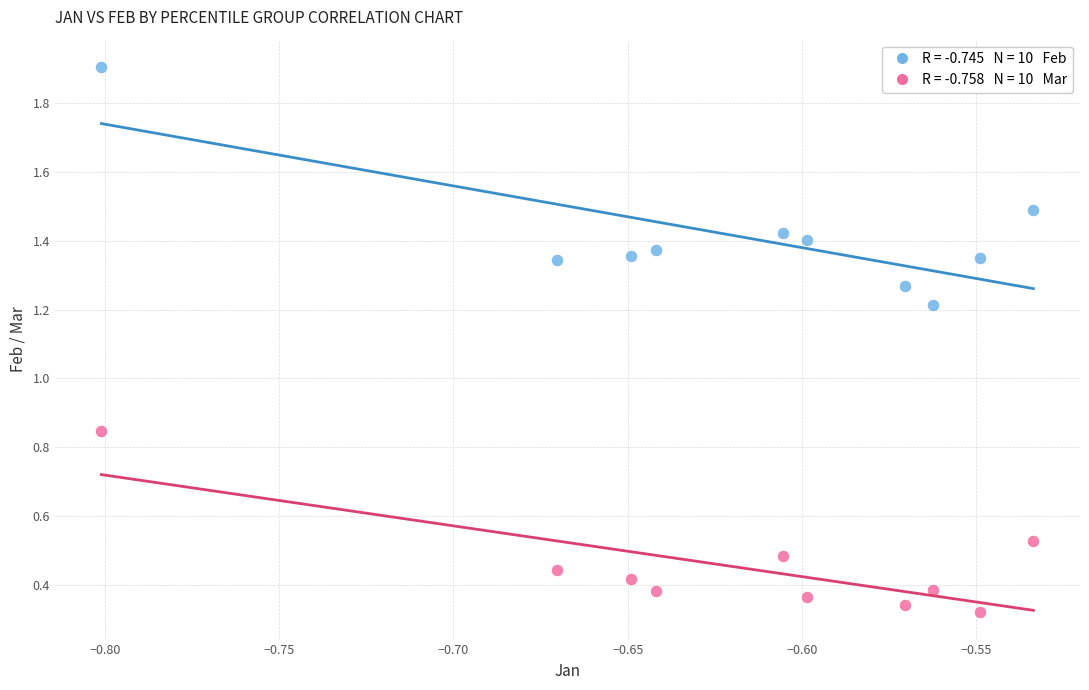

Across all data points, what is the range of Y values (max minus min)?

1.6